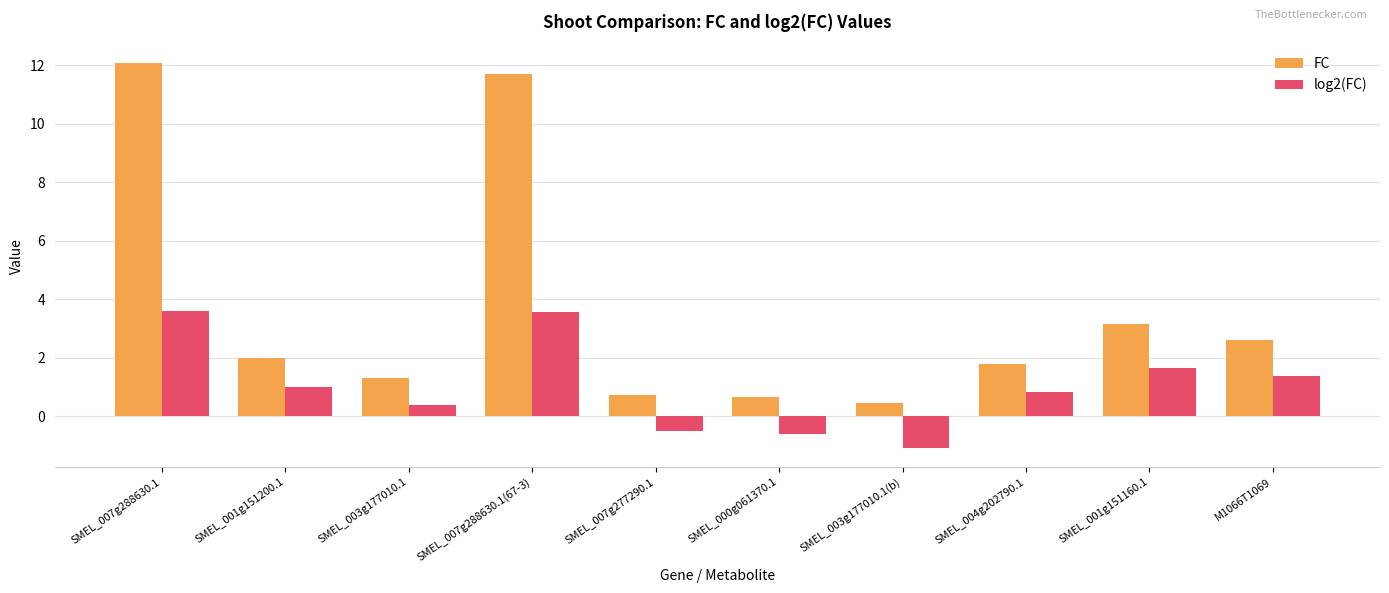

What is the label of the 7th bar from the left?

SMEL_003g177010.1(b)